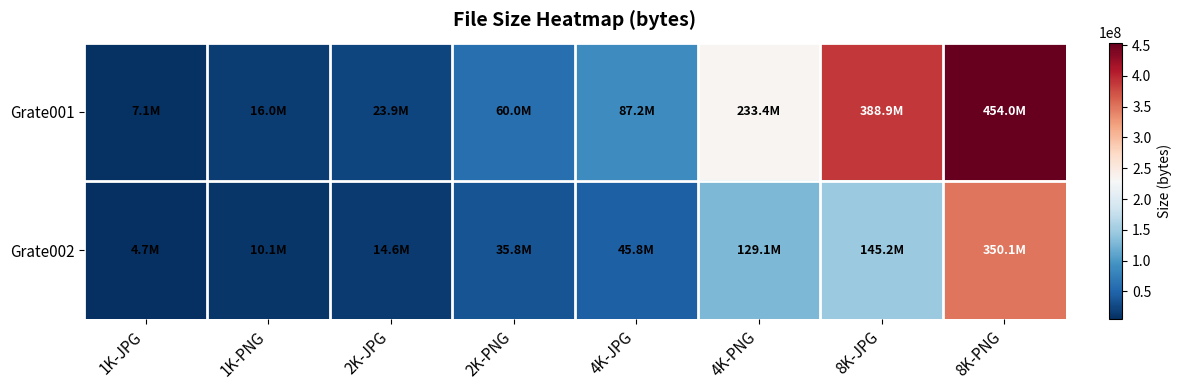

At which category is the sum across all series the highest?

8K-PNG